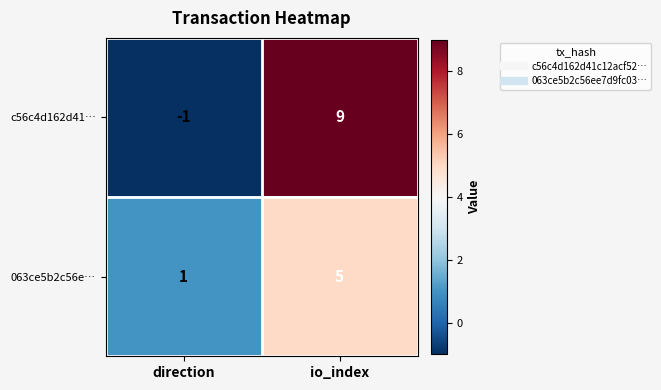

What is the average value of the 063ce5b2c56e… series?

3